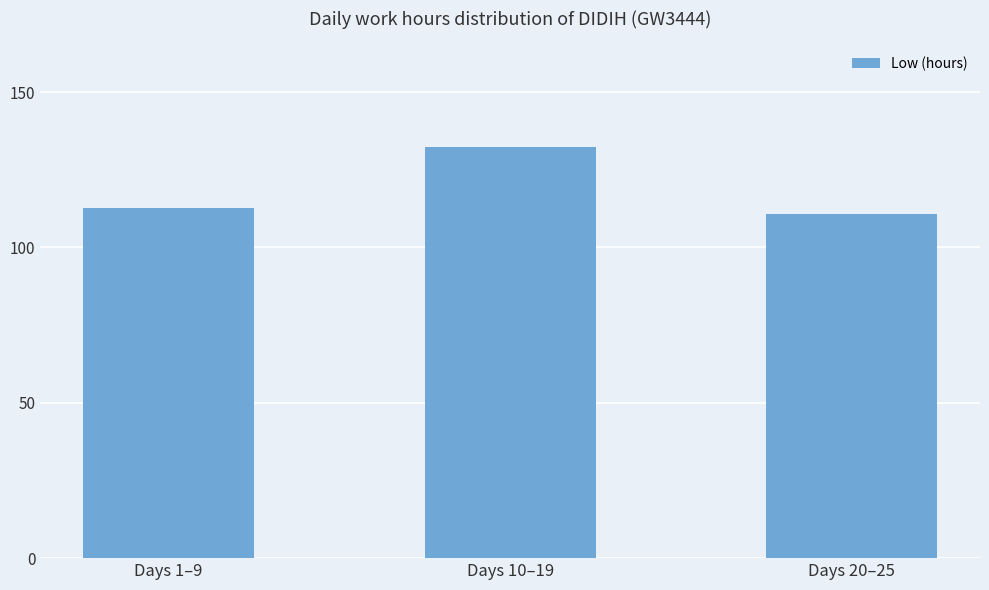

What is the ratio of the value at Days 1–9 to the value at Days 20–25?

1.0